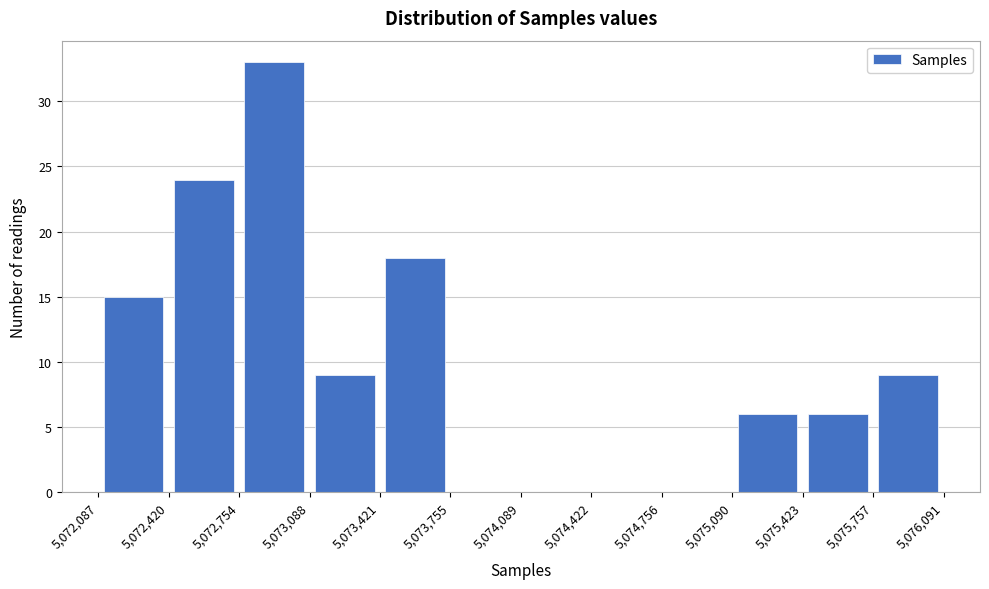

Reading left to right, list every bar in this chart as the range it spans on the x-axis followed by its height. The values are not printed on the chart, so give them approximately, as read against the axis.

5,072,087 to 5,072,420: 15
5,072,420 to 5,072,754: 24
5,072,754 to 5,073,088: 33
5,073,088 to 5,073,421: 9
5,073,421 to 5,073,755: 18
5,073,755 to 5,074,089: 0
5,074,089 to 5,074,422: 0
5,074,422 to 5,074,756: 0
5,074,756 to 5,075,090: 0
5,075,090 to 5,075,423: 6
5,075,423 to 5,075,757: 6
5,075,757 to 5,076,091: 9